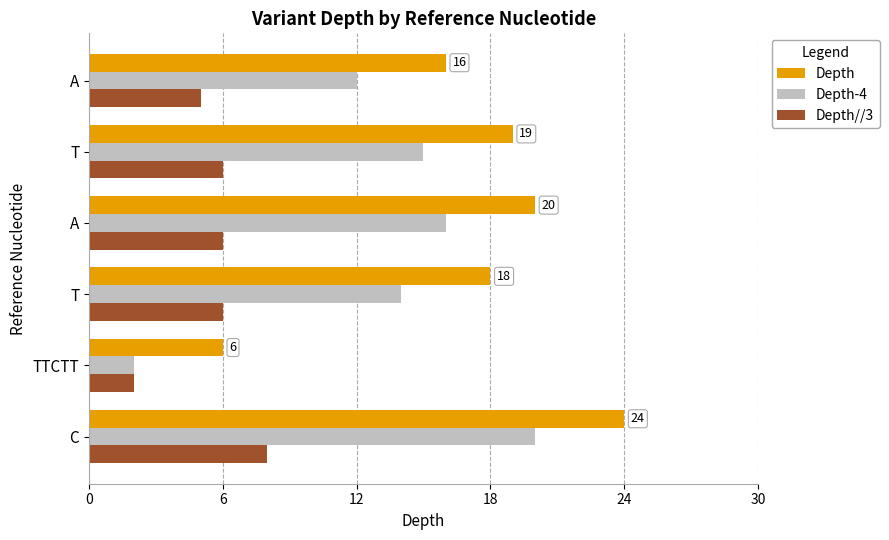

List the series in order of their overall mean, highest first.

Depth, Depth-4, Depth//3